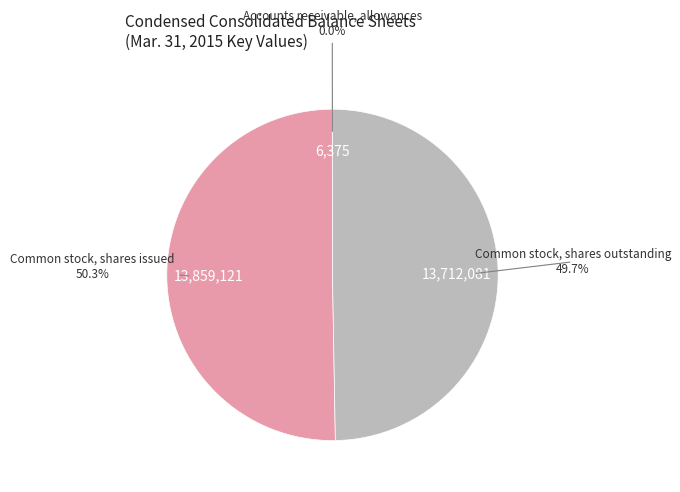

What is the smallest slice in the pie chart?

Accounts receivable, allowances